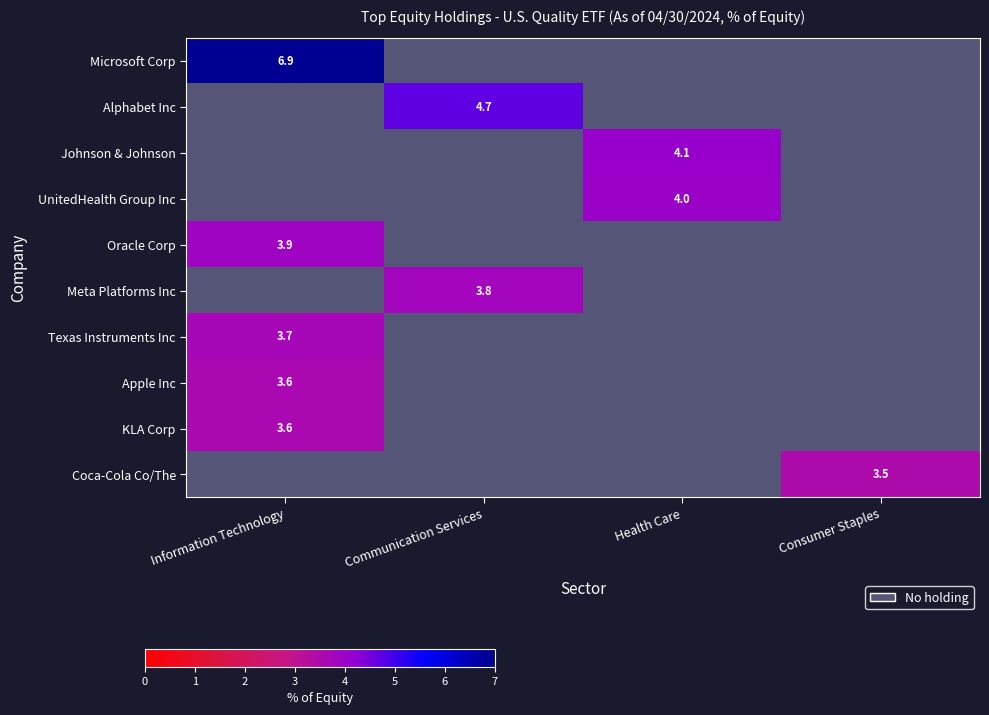

How many distinct data groups are displayed?

10